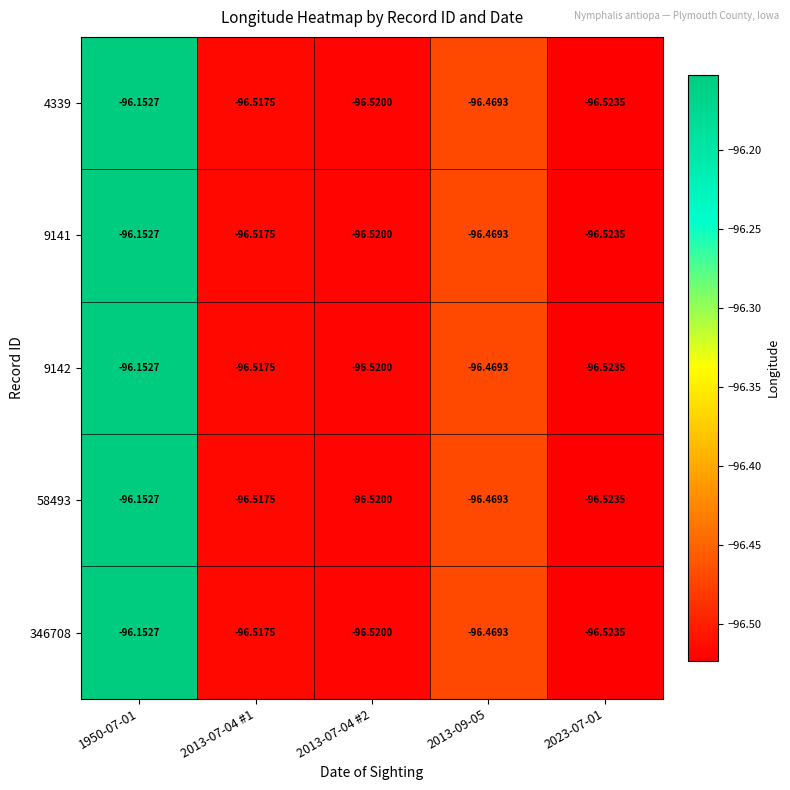

Is the value of 9141 at 2013-07-04 #2 greater than the value of 4339 at 1950-07-01?

No